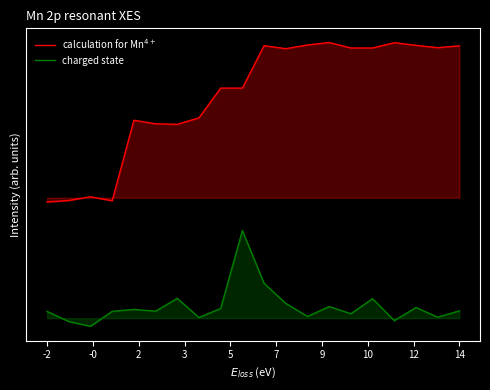

Which series has the largest range (max minus min)?

calculation for Mn$^{4+}$